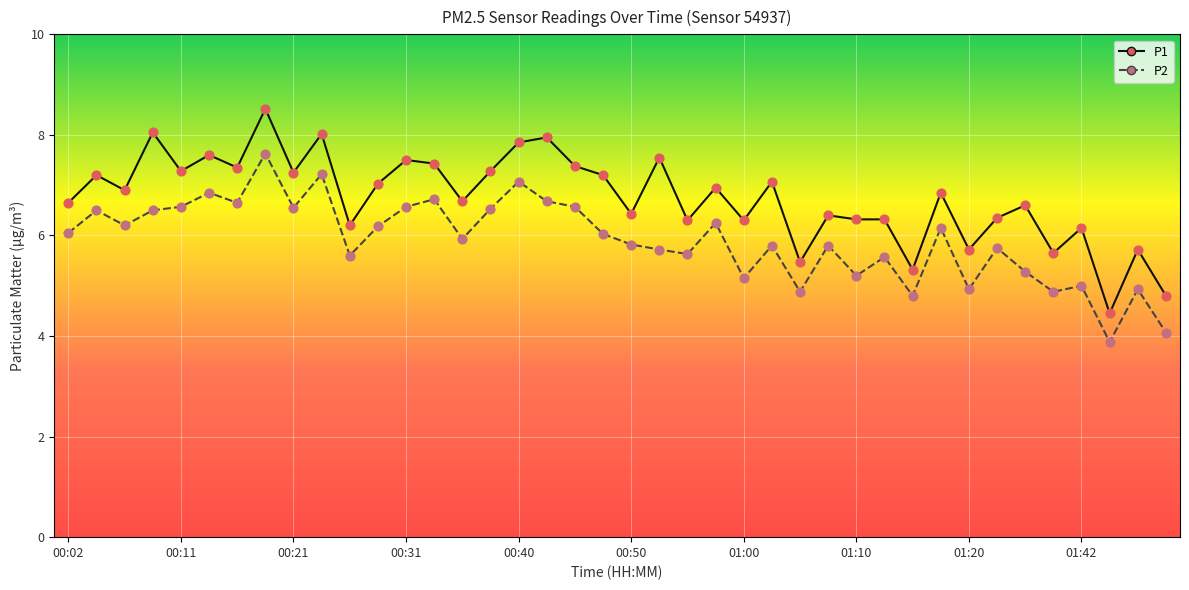

Which series has the widest spread of values?

P1